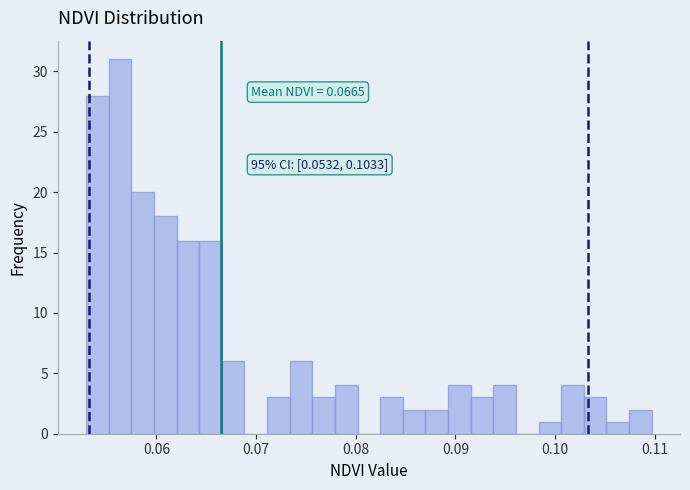

Read against the x-axis, roughly where is the centre of the tallest bar?

0.056